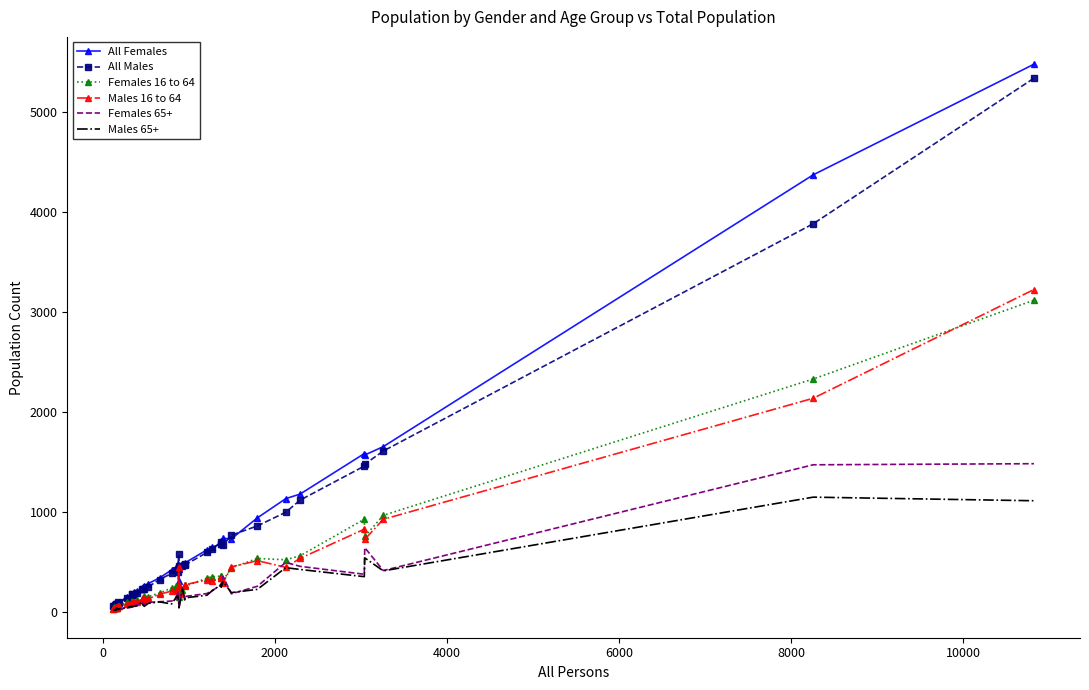

True or false: All Females has more than 0 interior local peaks.

True